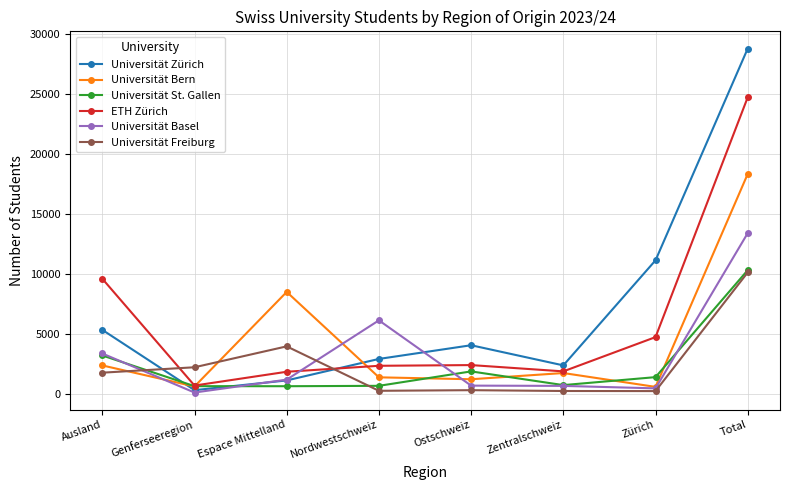

At how many categories does at least one series exceed 13539?

1